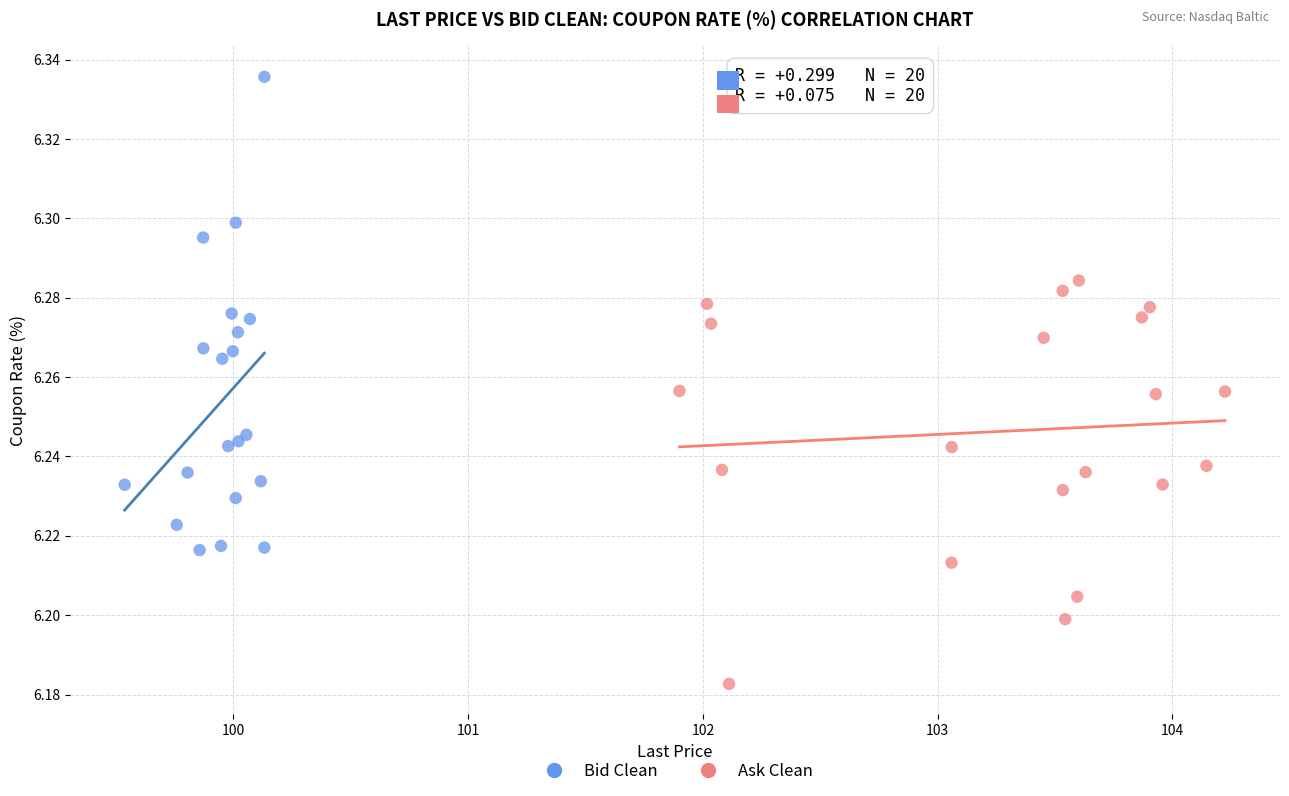

Which series has the largest Y range (max minus min)?

Bid Clean